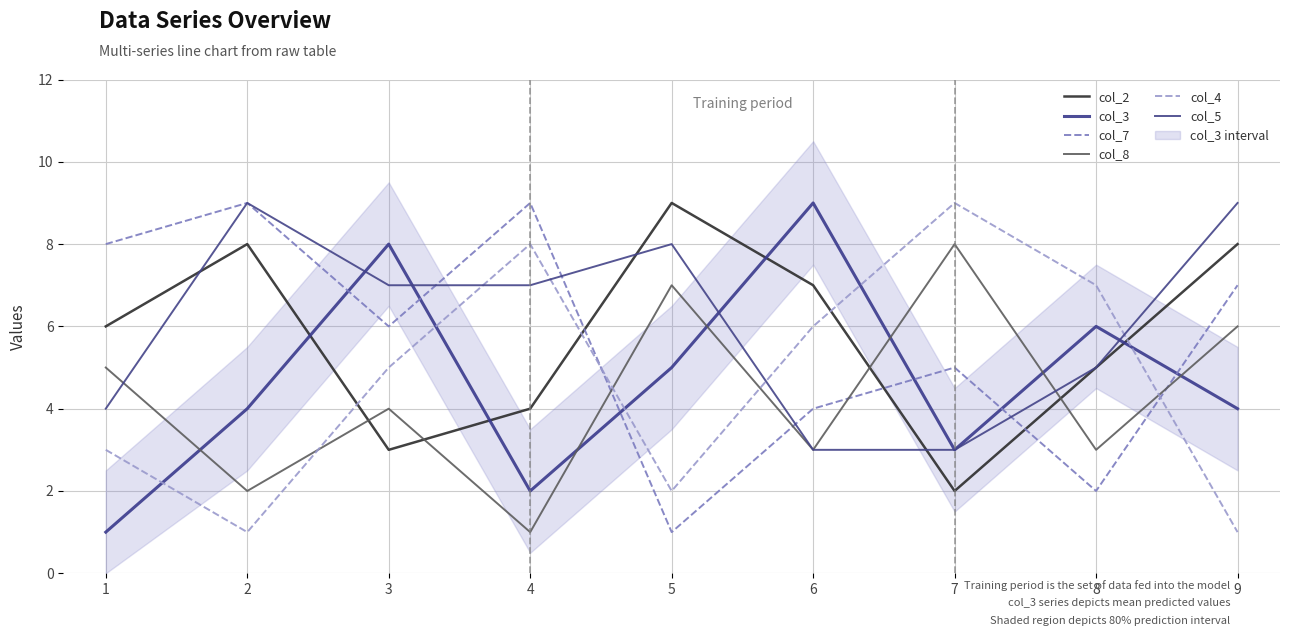

At 2, list the series in order from largest to smallest.

col_7, col_5, col_2, col_3, col_8, col_4